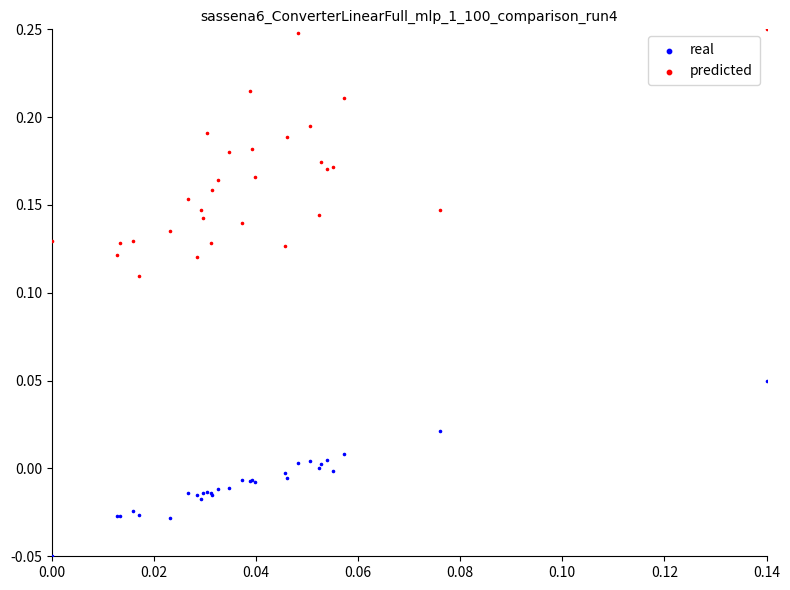

Which series contains the lowest Y value?

real